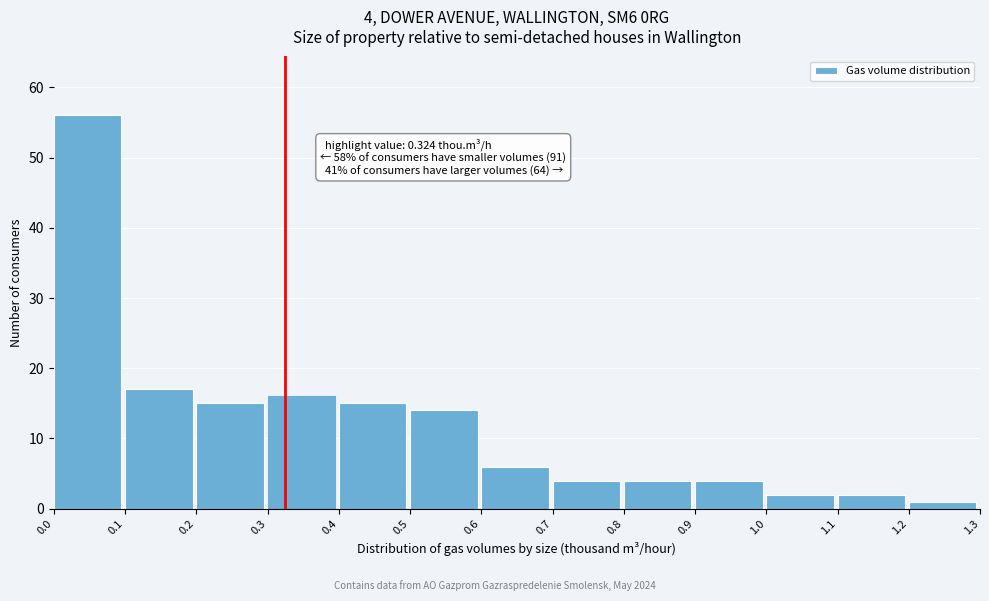

Over which range of the x-axis is the bar tallest?

0.0 to 0.1